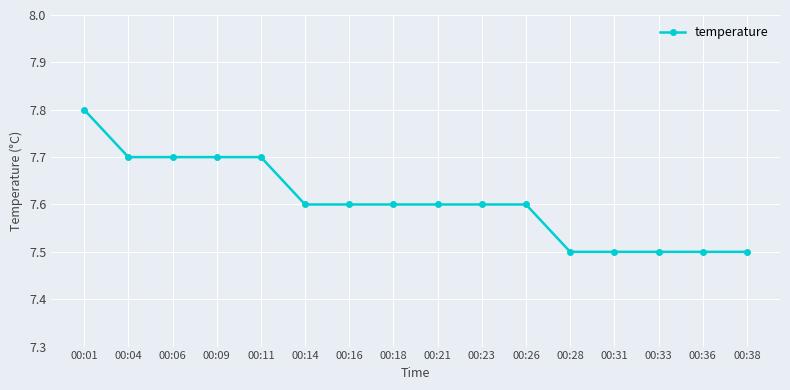

What is the average value?

7.6